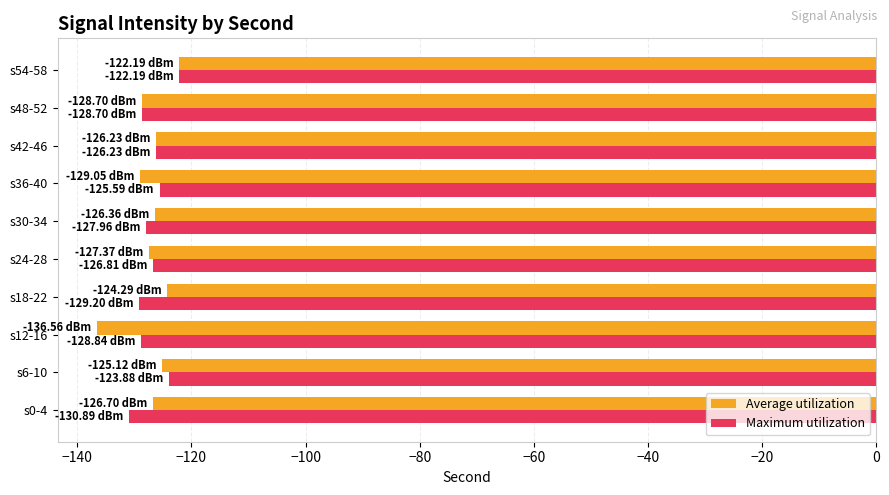

Which series has the largest range (max minus min)?

Average utilization